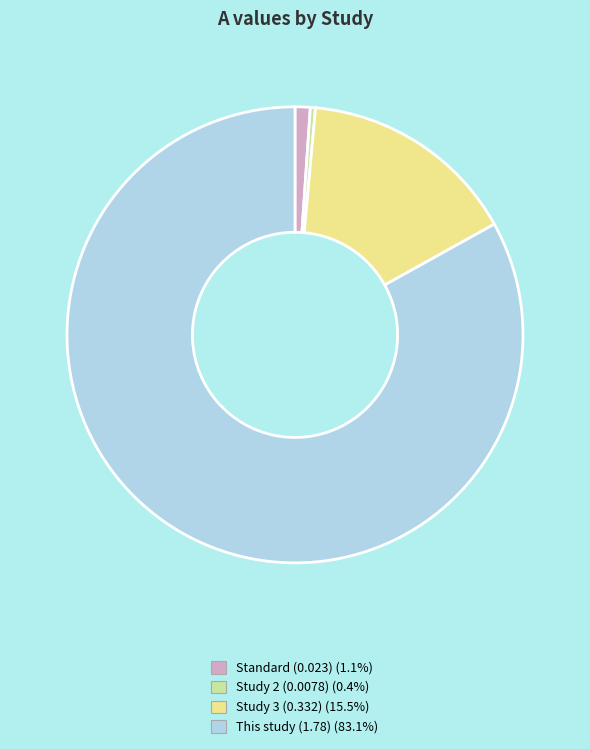

Which has a higher value, Study 3 (0.332) or This study (1.78)?

This study (1.78)